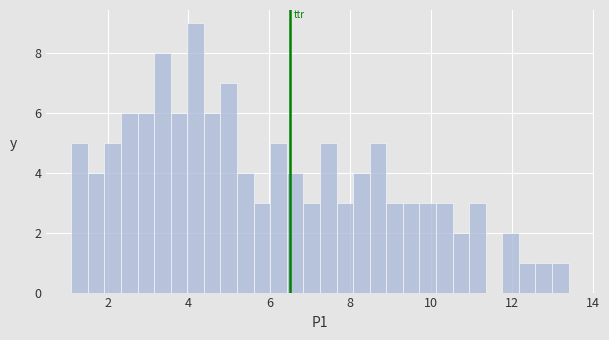

Read against the x-axis, roughly where is the centre of the tallest bar?

4.2